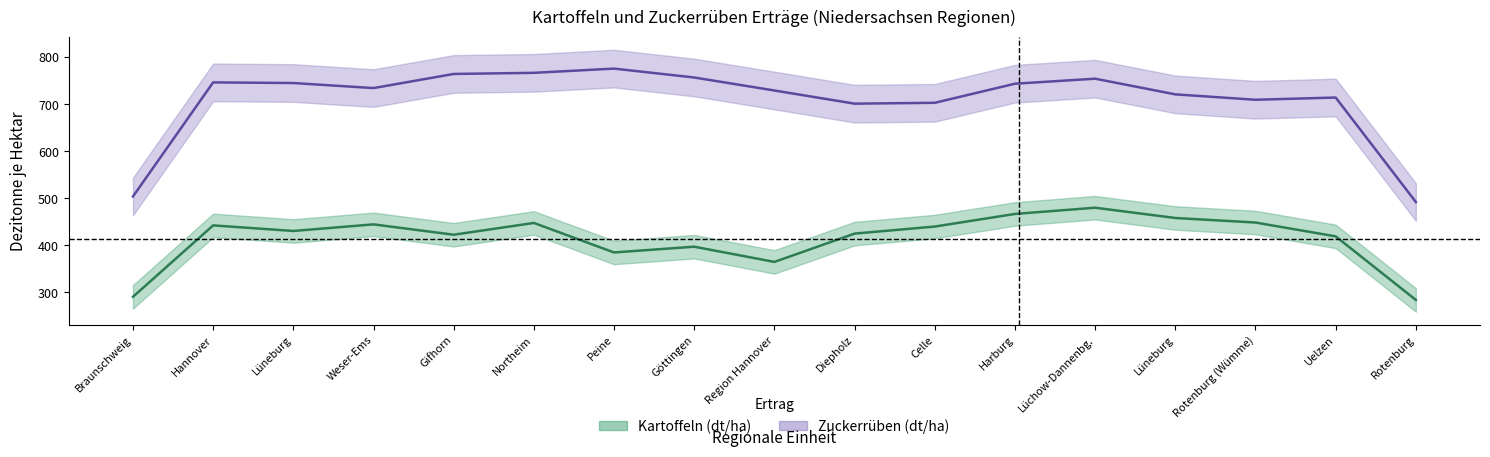

True or false: Zuckerrüben (dt/ha) and Kartoffeln (dt/ha) intersect in this chart.

False